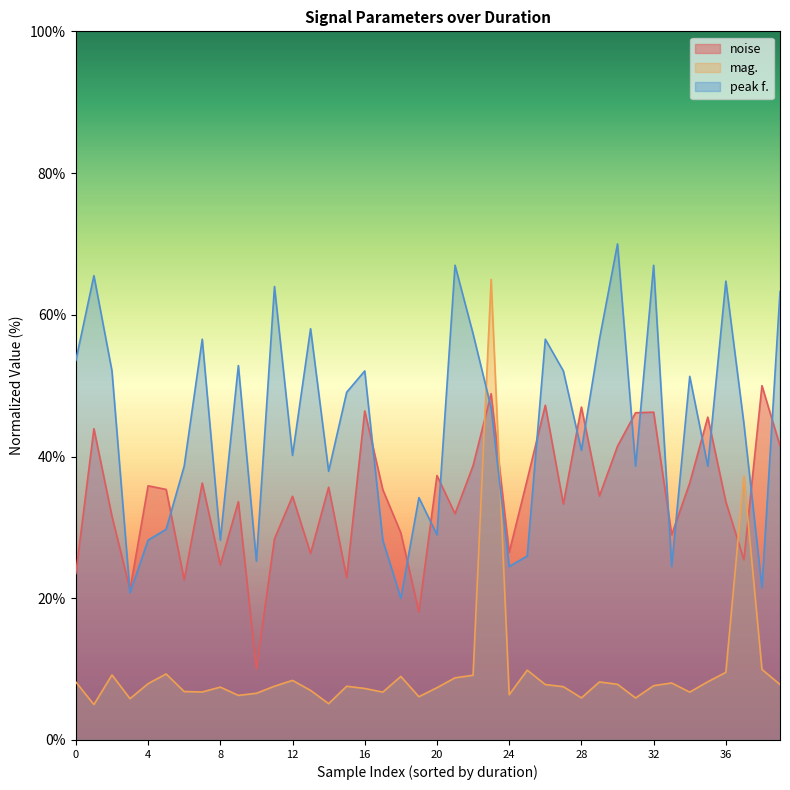

Which series has the largest range (max minus min)?

mag.